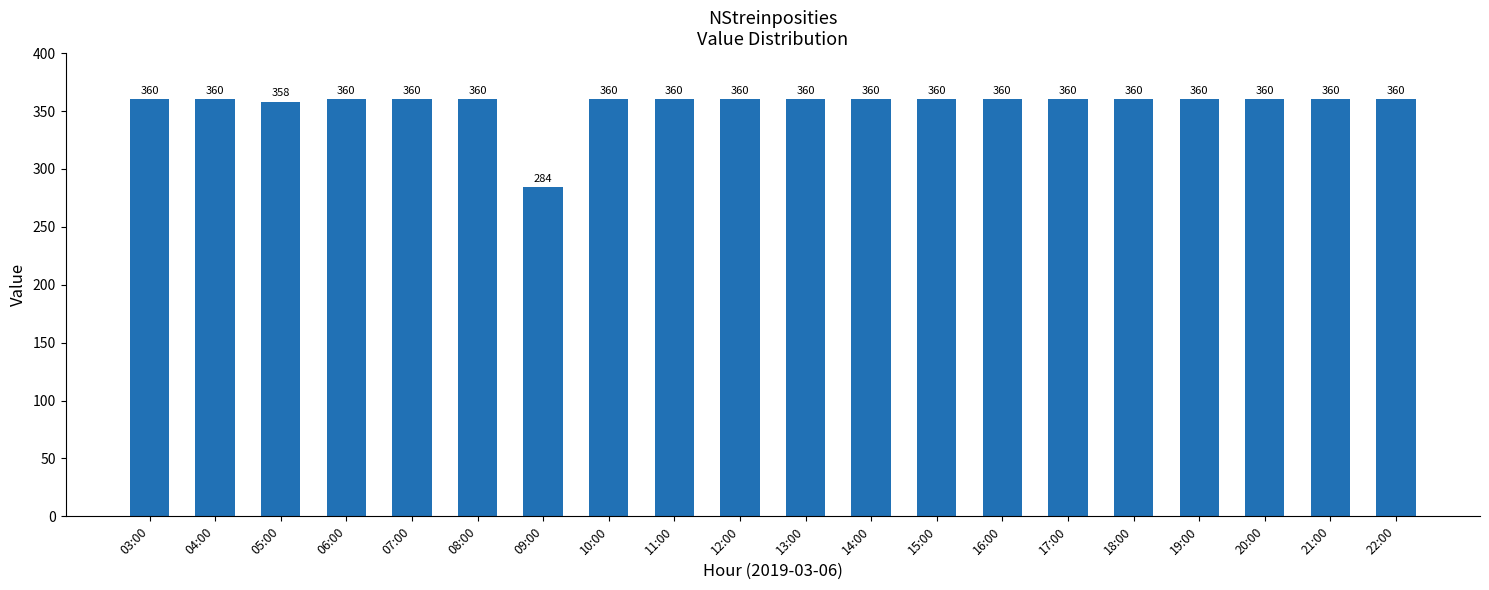

Count the number of categories in the chart.

20